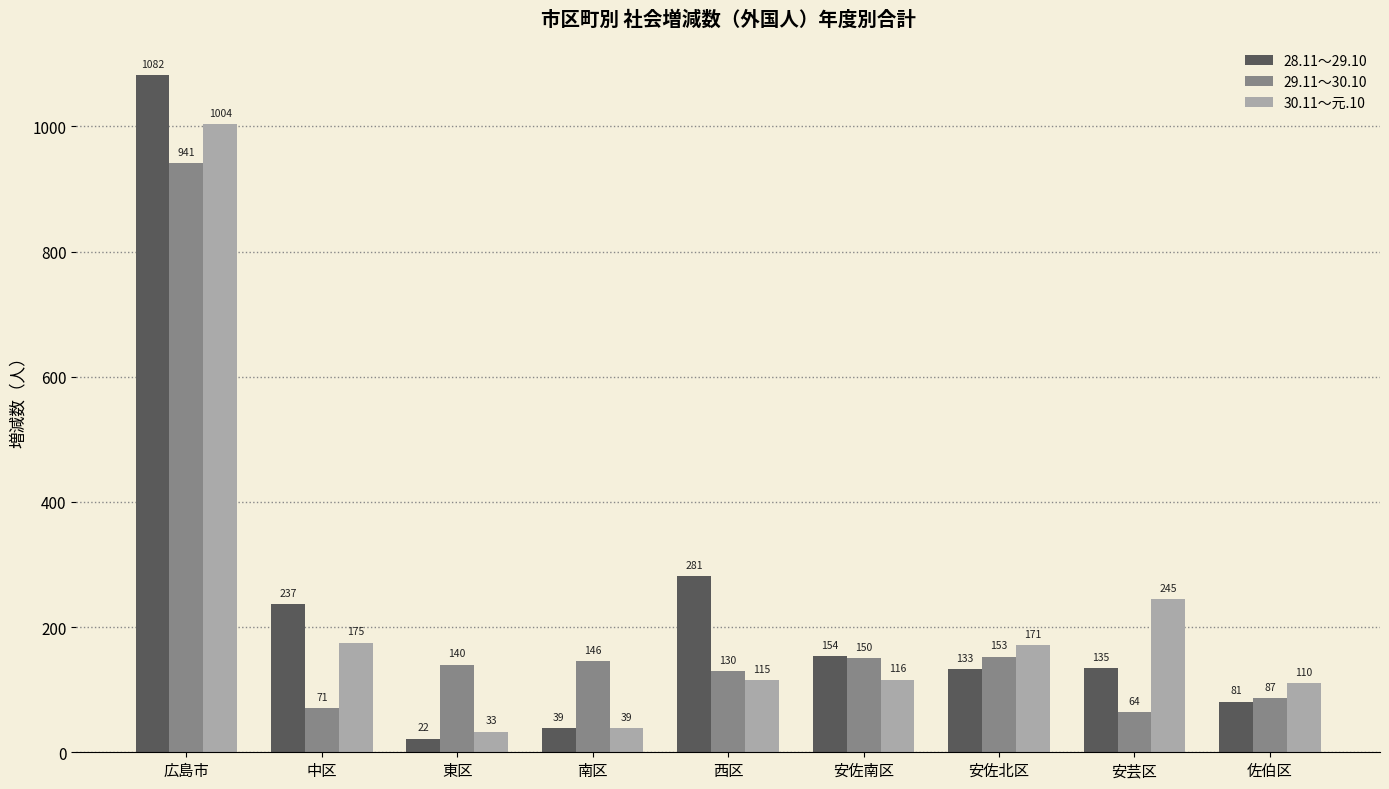

What is the difference between the 30.11～元.10 values at 南区 and 安芸区?

206